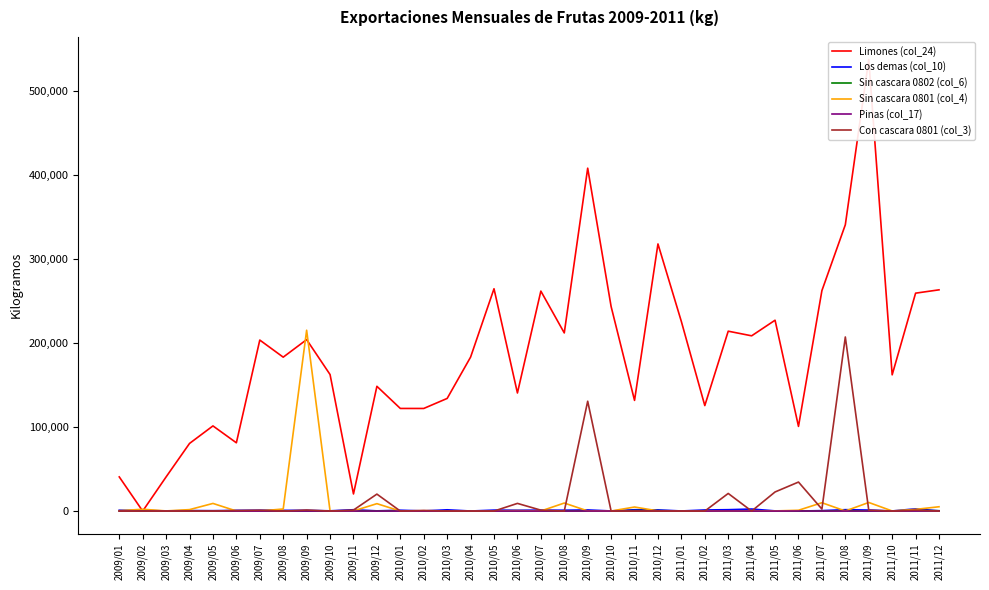

Does the chart display data point markers on the line(s)?

No